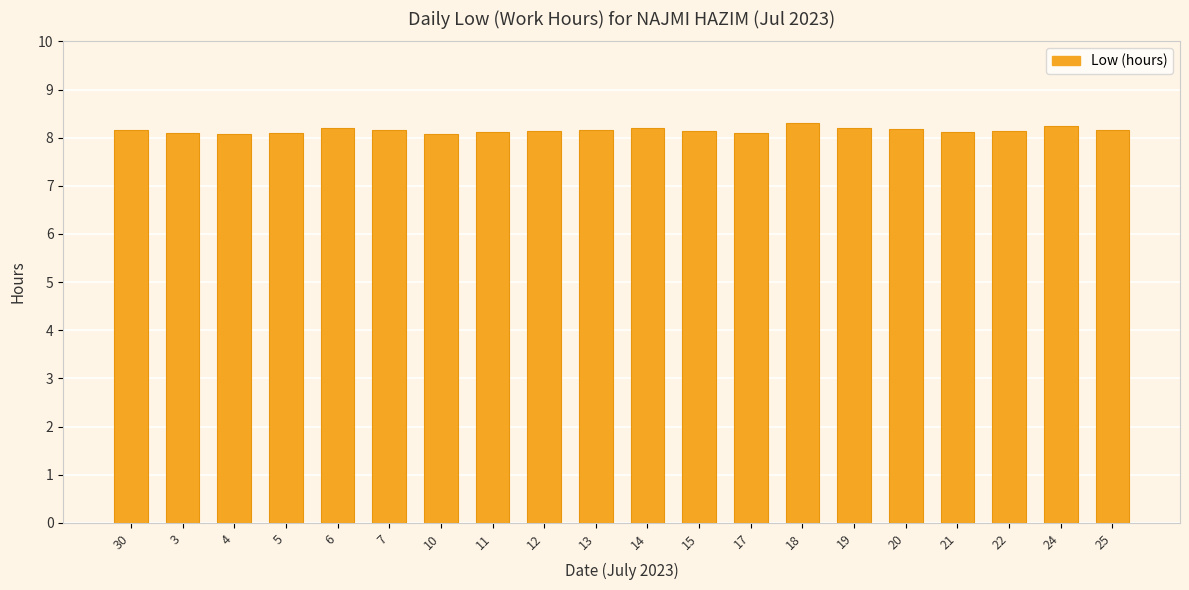

What is the sum of all values?

163.0